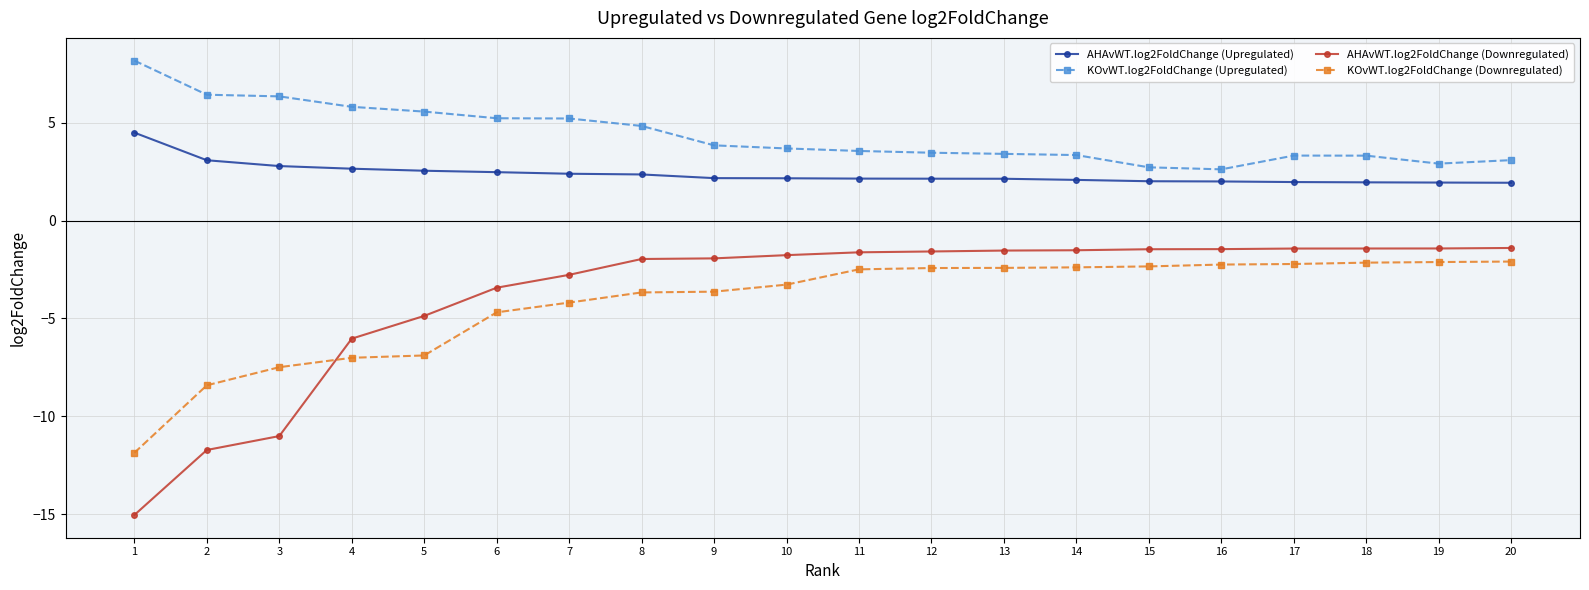

True or false: AHAvWT.log2FoldChange (Downregulated) and AHAvWT.log2FoldChange (Upregulated) cross at least once.

False